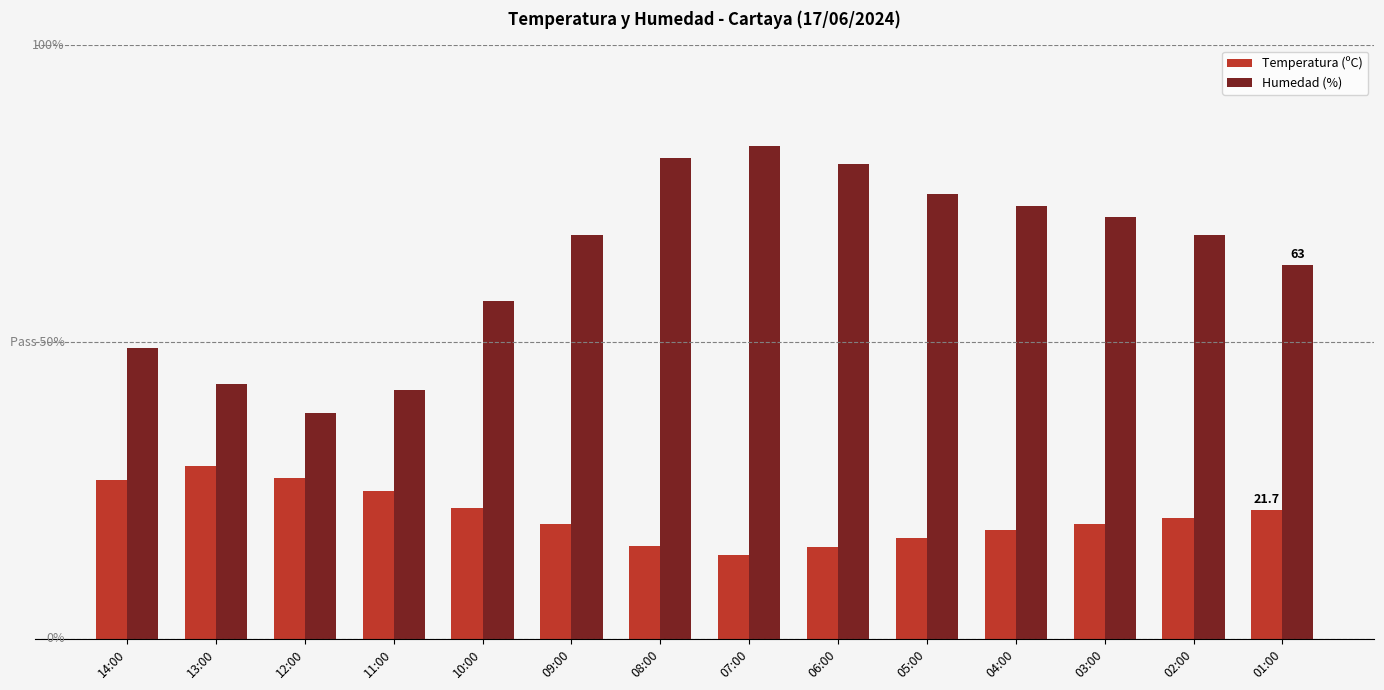

What are all the series names shown in the legend?

Temperatura (ºC), Humedad (%)